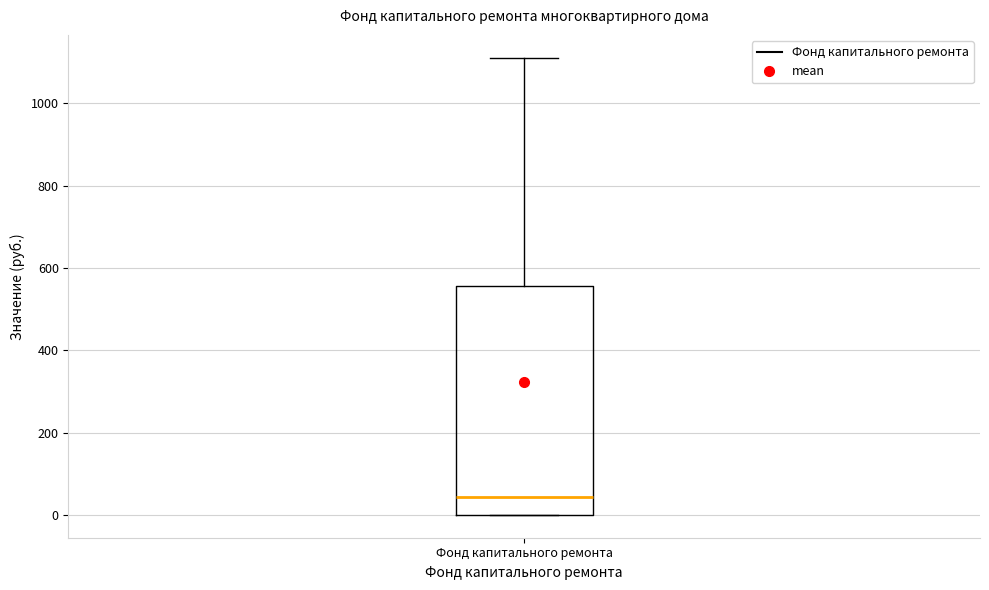

Transcribe this box plot: give where the median line is, the range the box spans, and where the two whiskers end, as read against the y-axis. The values are not printed on the chart, so give them approximately, as read against the axis.

median 40, box 0 to 560, whiskers 0 to 1120